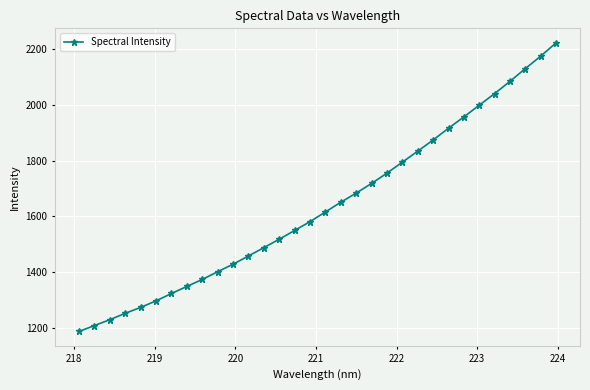

How many data points does each series have?

32